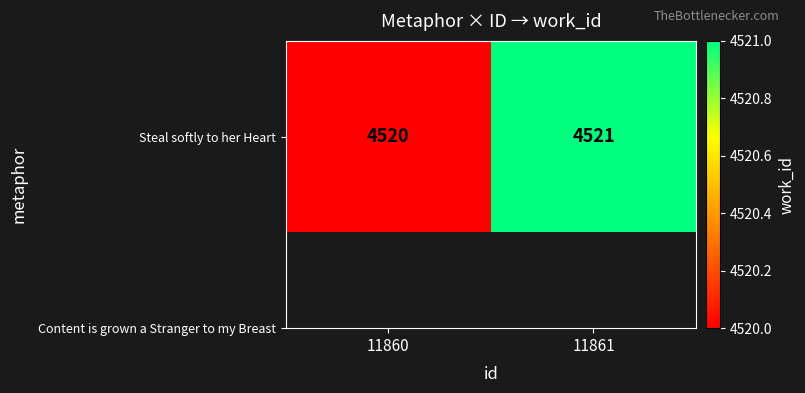

What is the ratio of the value at 11860 to the value at 11861?

1.0